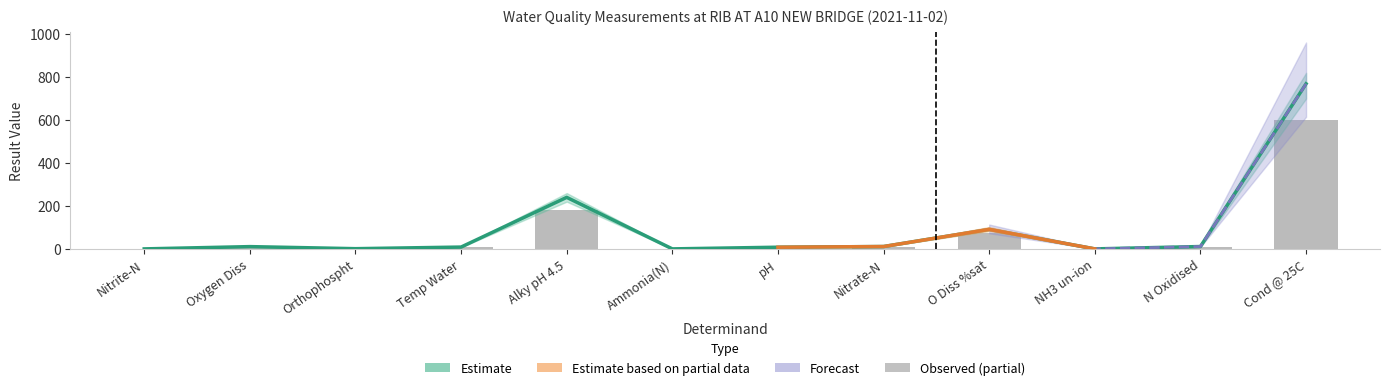

What is the difference between the maximum and second lowest values?

769.0